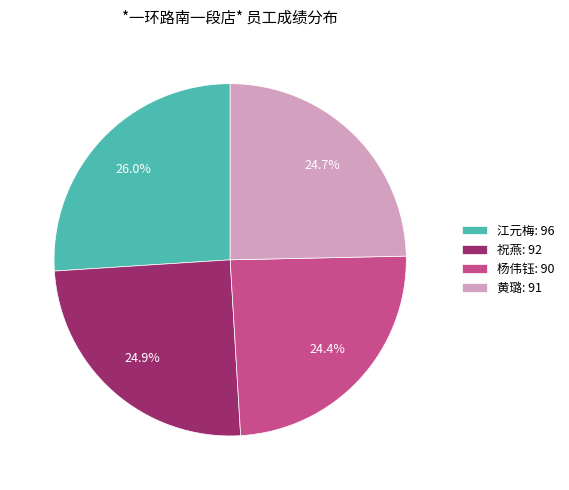

To the nearest percent, what is the average slice percentage?

25%